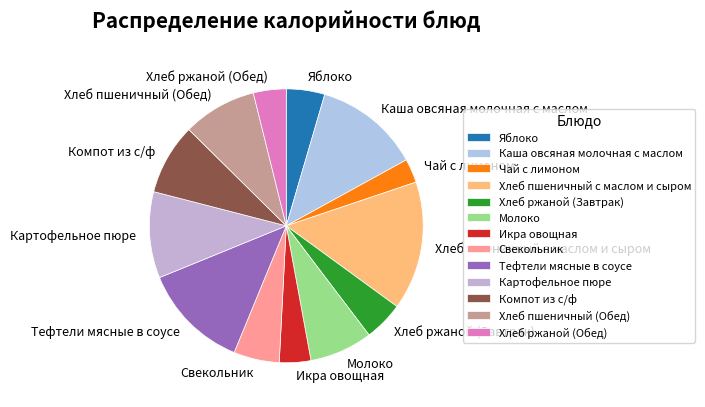

Approximately how many times larger is the value at Молоко compared to Компот из с/ф?

0.9